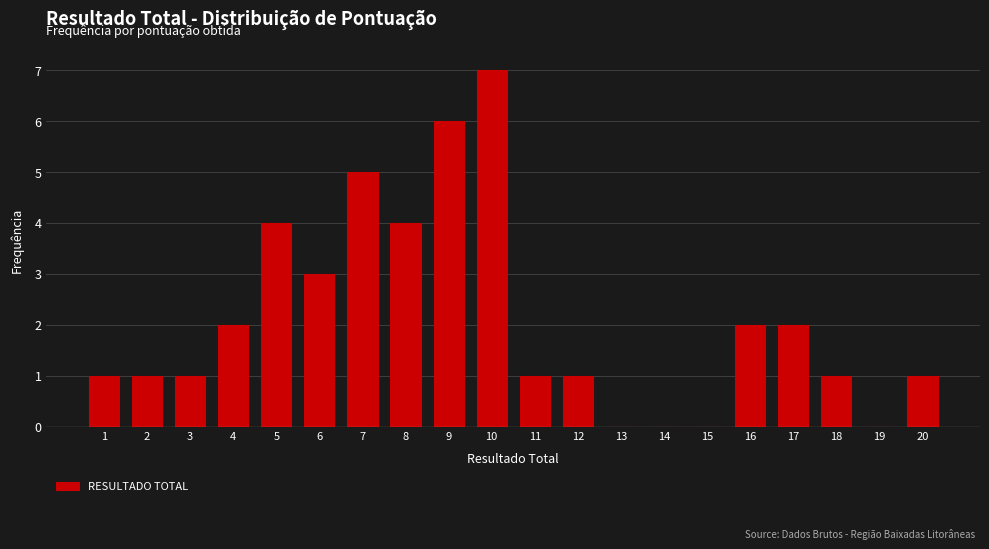

Which range on the x-axis has the tallest bar?

9.5 to 10.5